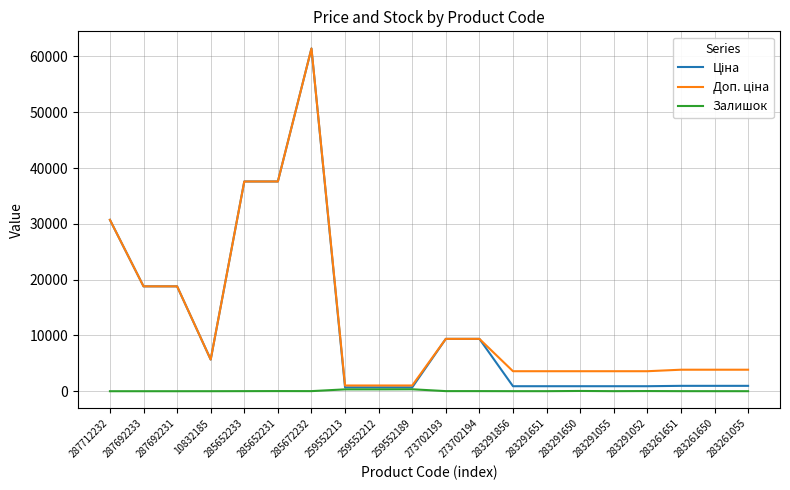

What is the total value across all series at 287712232?

61434.3